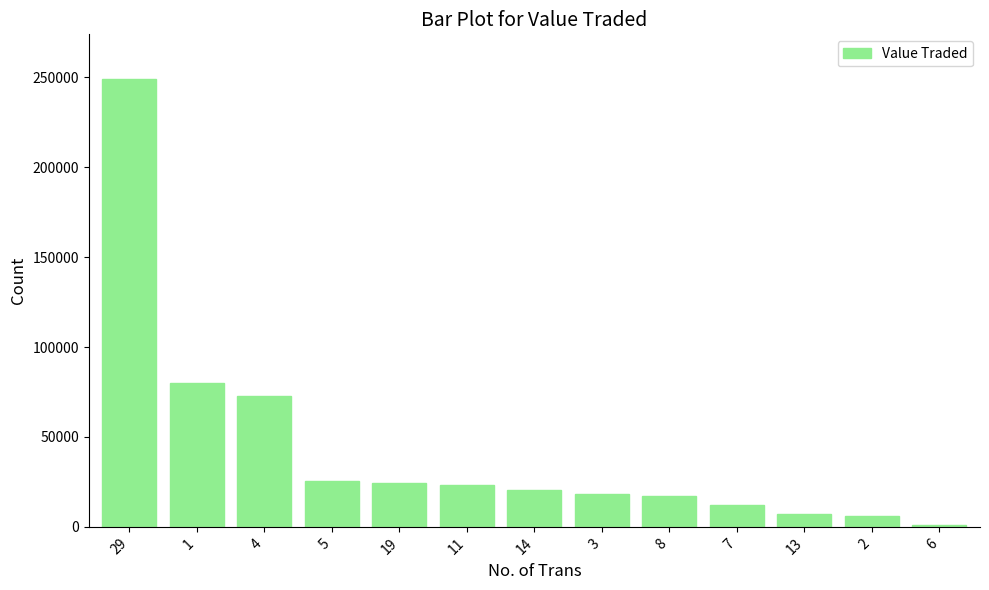

How many distinct data groups are displayed?

1